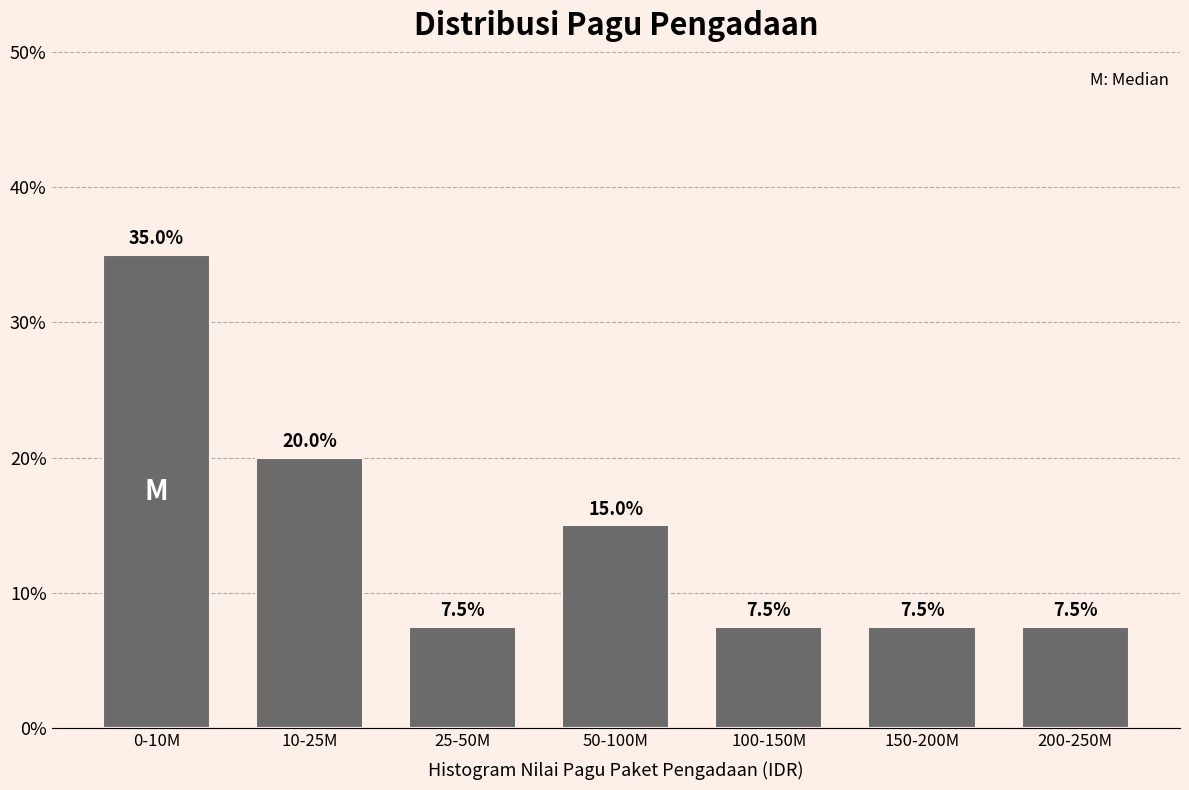

Reading right to left, what are all the values shown in this chart?

7.5	7.5	7.5	15.0	7.5	20.0	35.0